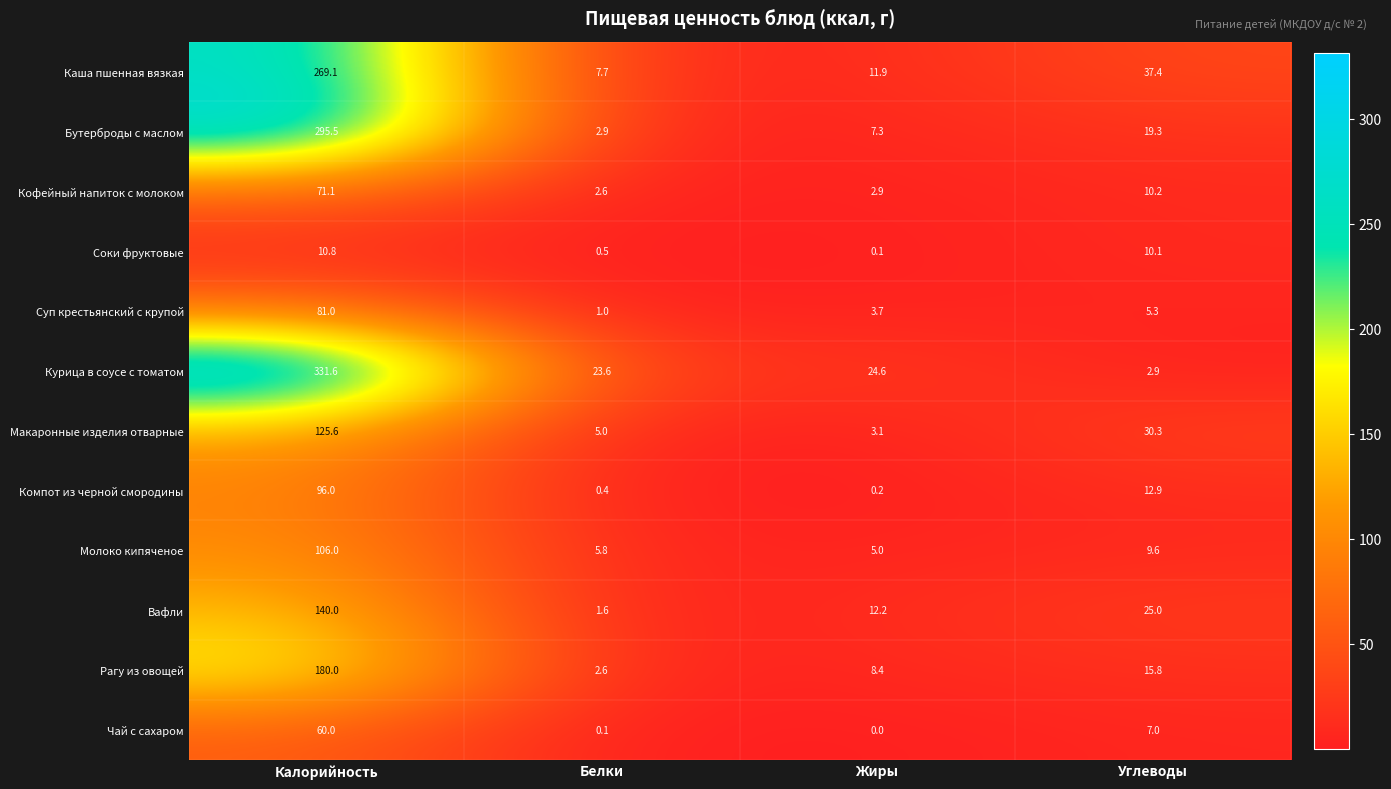

Which series has the largest total across all categories?

Курица в соусе с томатом